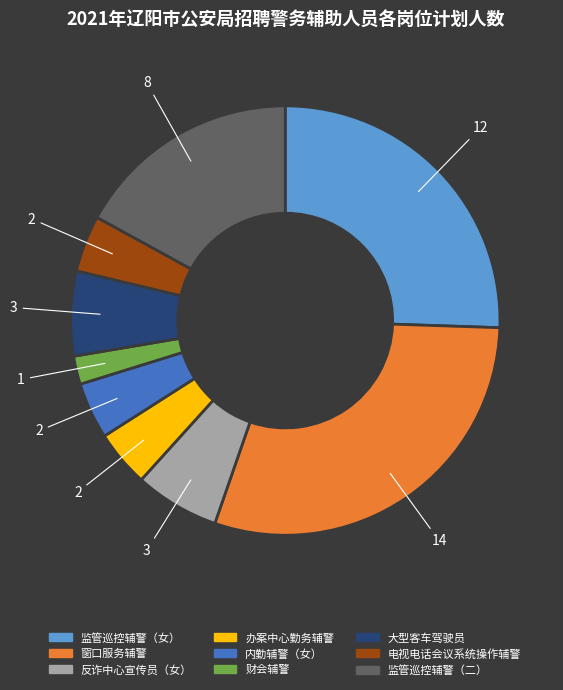

What is the smallest slice in the pie chart?

财会辅警